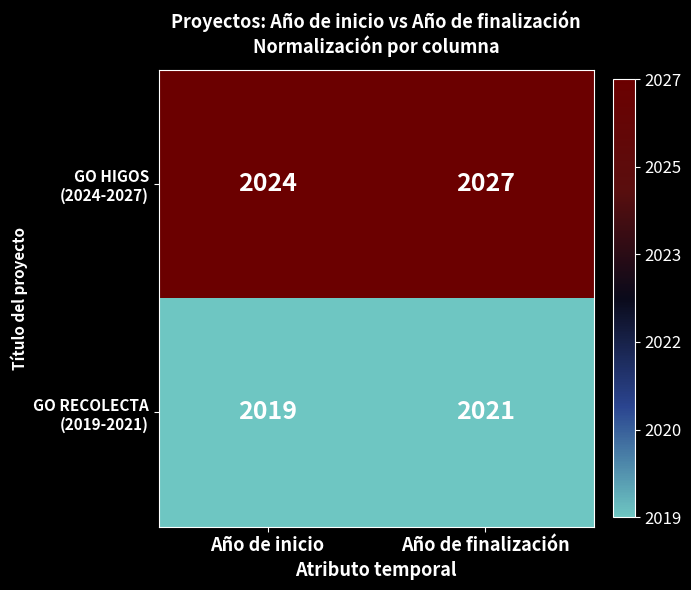

Which category has the lowest value across all series?

Año de inicio